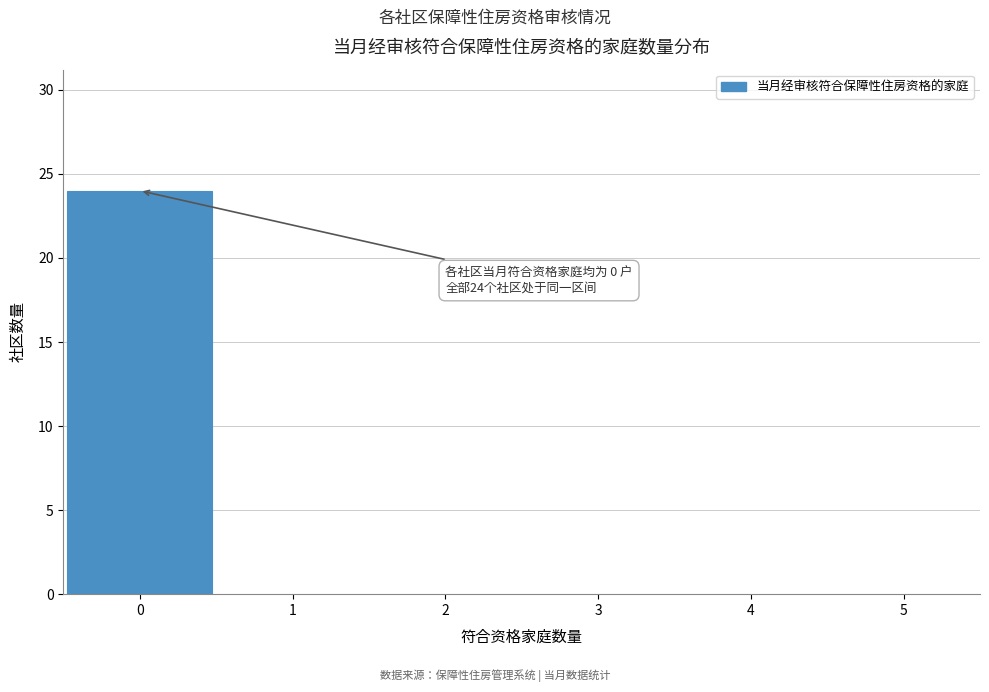

Over which range of the x-axis is the bar tallest?

-0.5 to 0.5